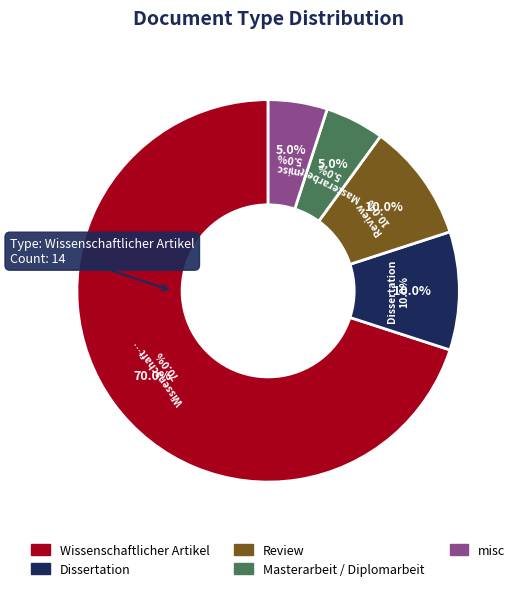

Which slice represents more than half of the pie?

Wissenschaftlicher Artikel